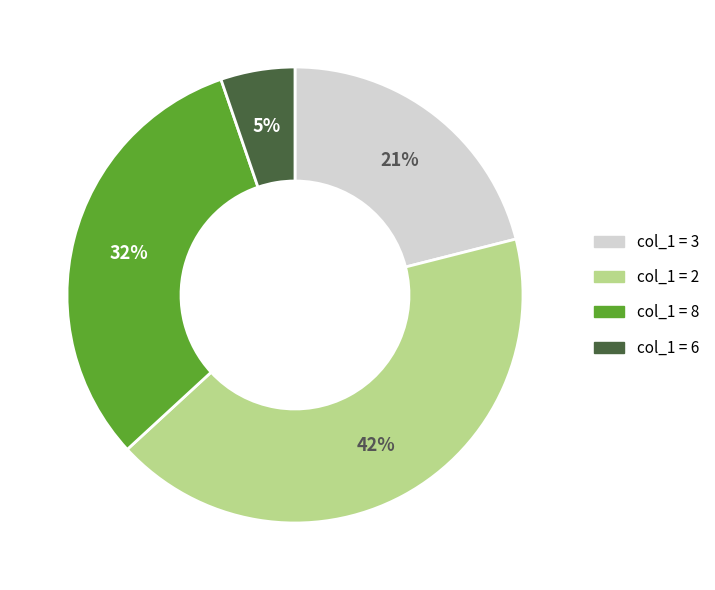

Is the sum of col_1 = 8 and col_1 = 3 greater than half?

Yes